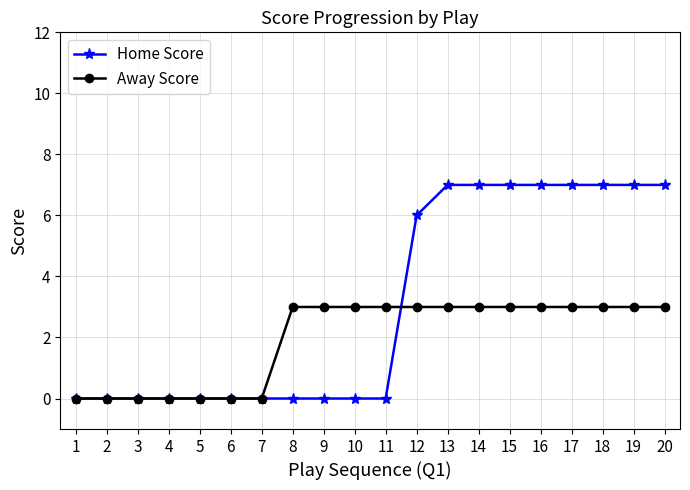

What is the difference between the highest and lowest values at 20?

4